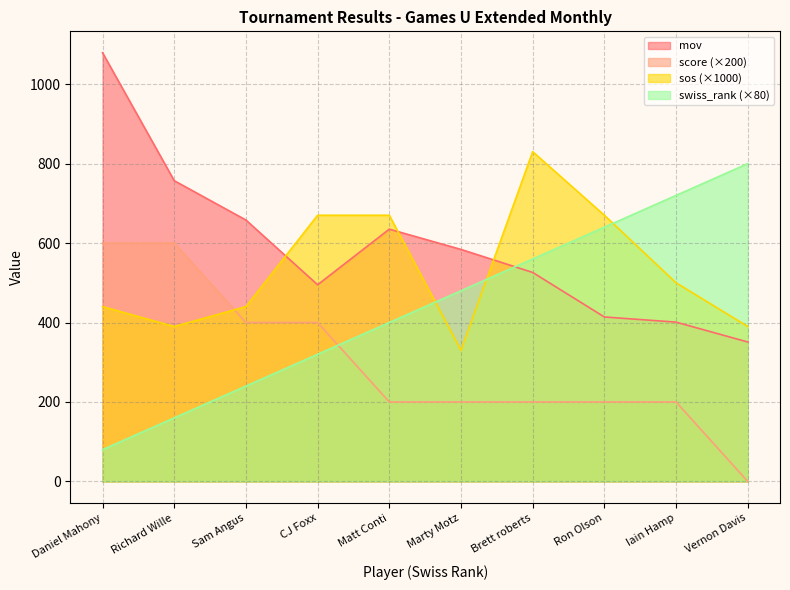

Which label corresponds to the smallest value in the chart?

Vernon Davis